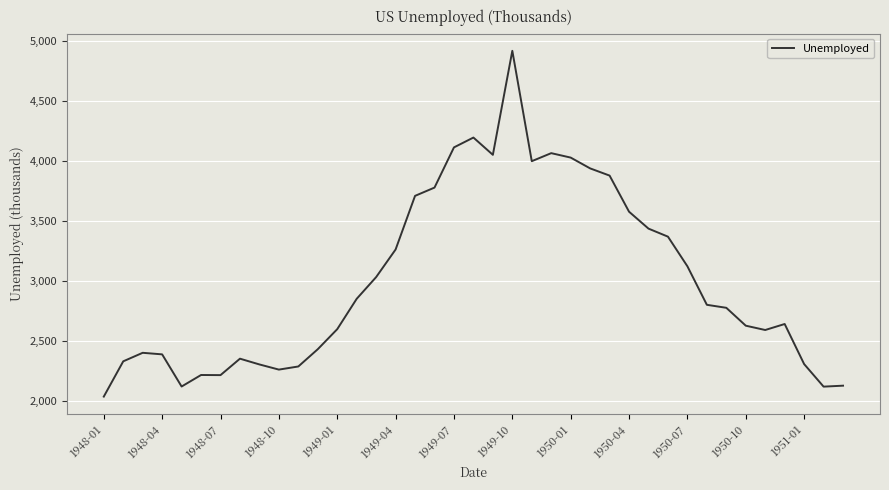

What is the smallest value displayed?

2034